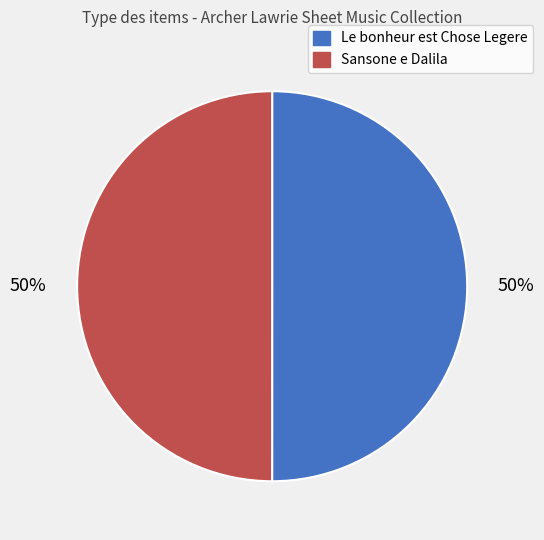

What is the ratio of the value at Sansone e Dalila to the value at Le bonheur est Chose Legere?

1.0